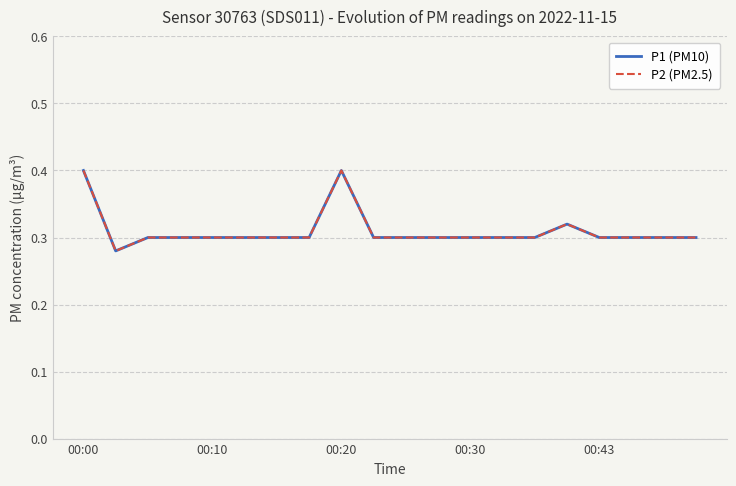

What is the difference between the maximum and second lowest values in the P2 (PM2.5) series?

0.1